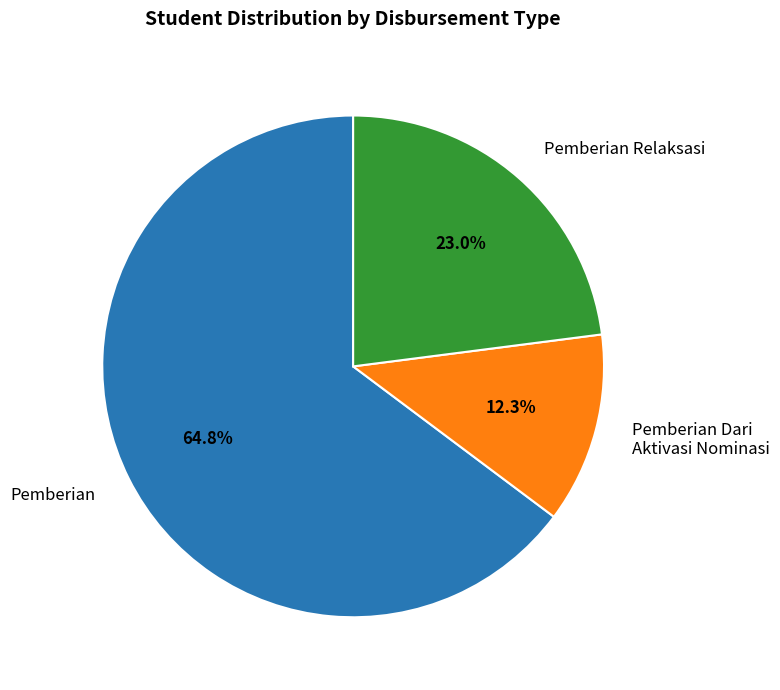

What is the smallest slice in the pie chart?

Pemberian Dari Aktivasi Nominasi